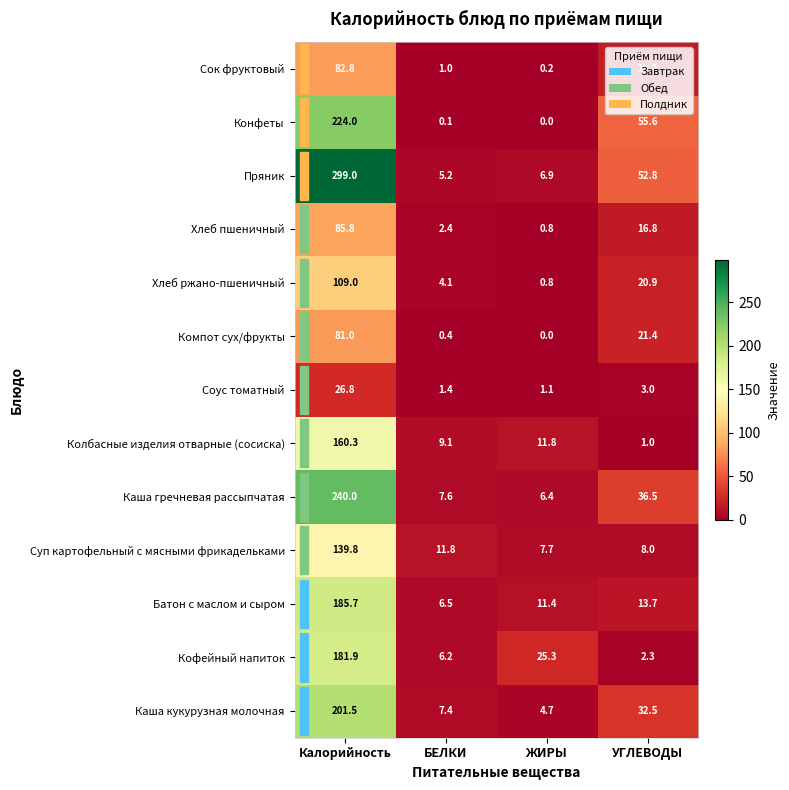

Which series has the largest total across all categories?

Пряник